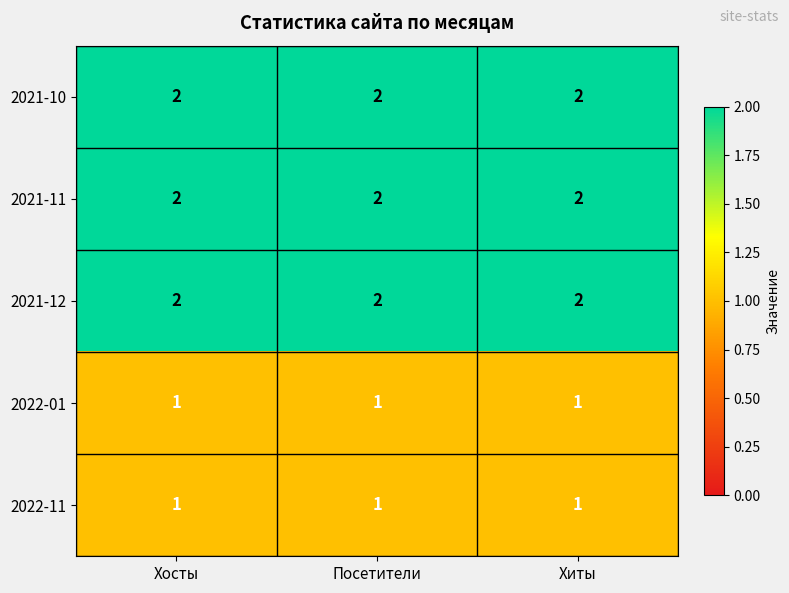

At how many categories does at least one series exceed 1?

3